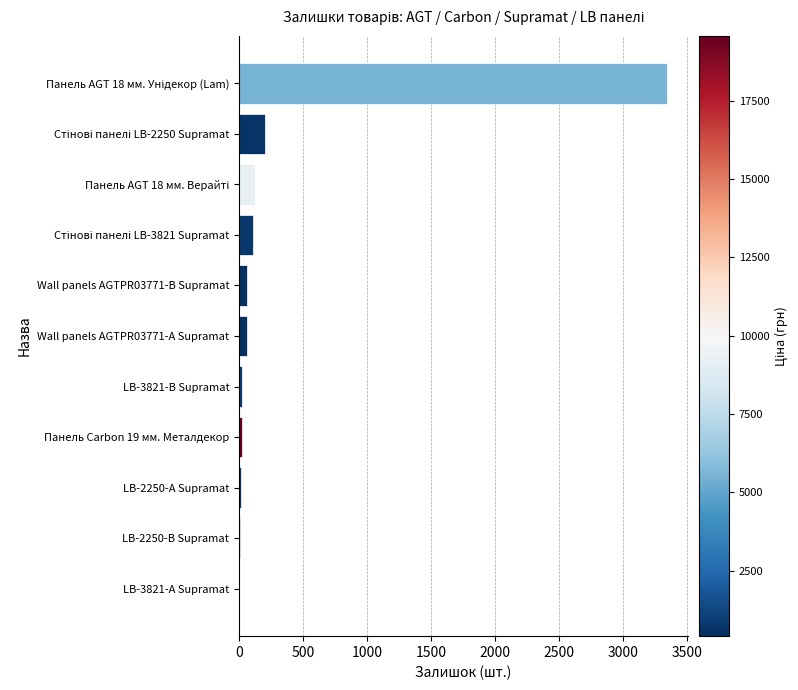

What is the maximum value shown in the chart?

3340